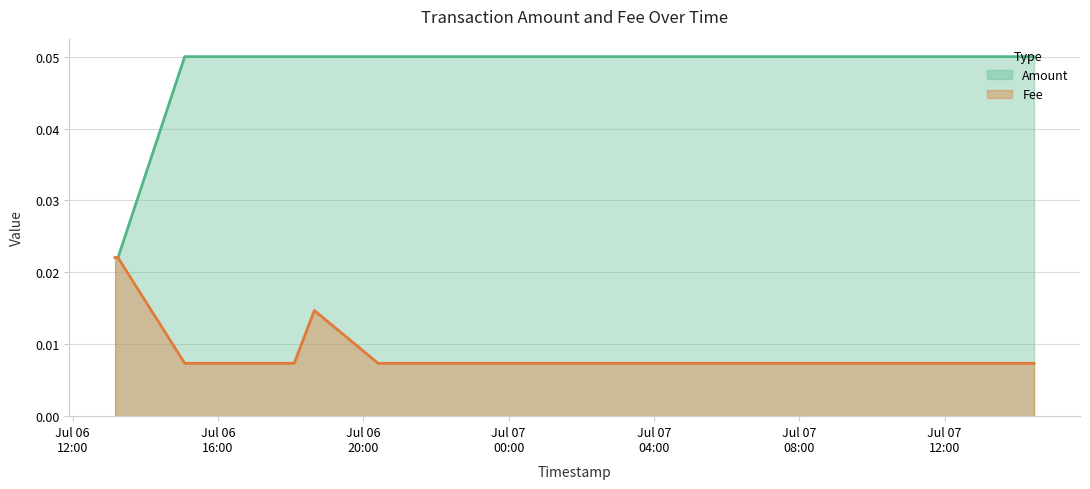

What is the total value across all series at 2021-07-07 08:38:26?

0.1